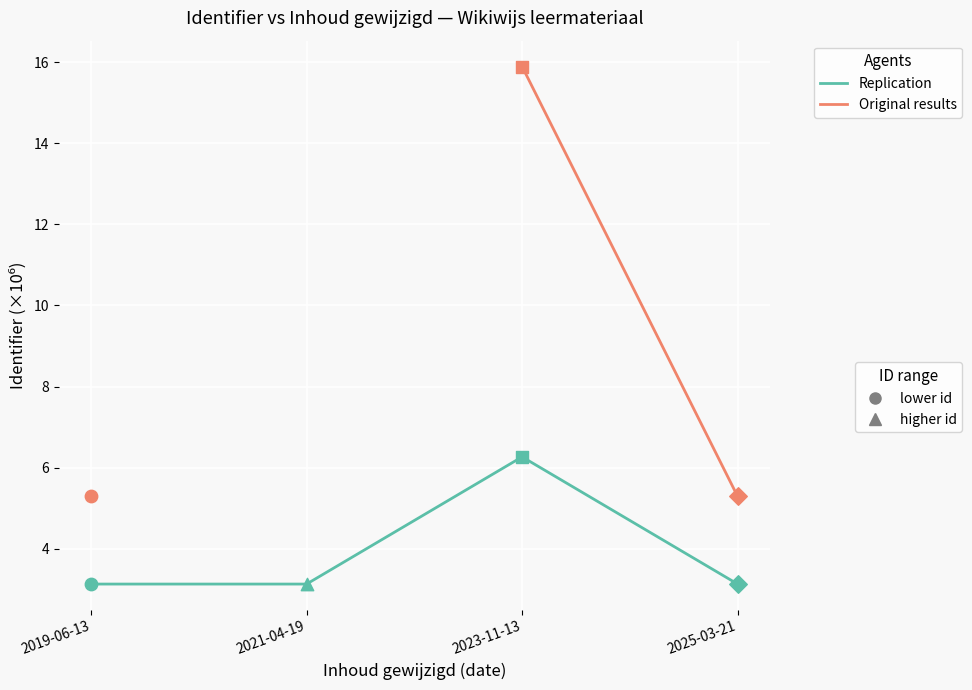

What is the total value across all series at 2019-06-13?

8.4